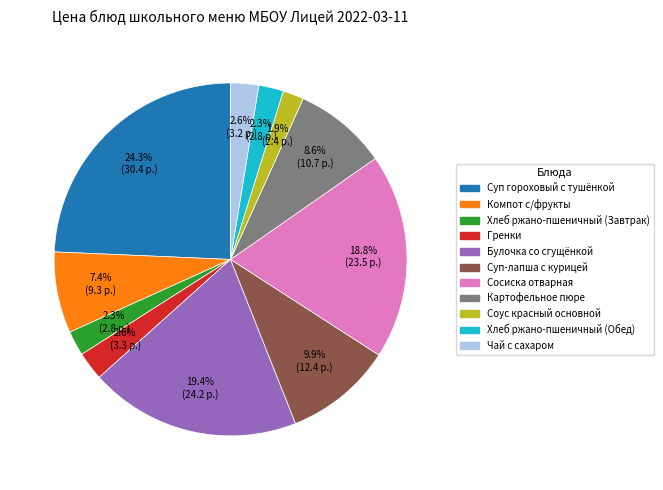

Between Булочка со сгущёнкой and Соус красный основной, which is larger?

Булочка со сгущёнкой